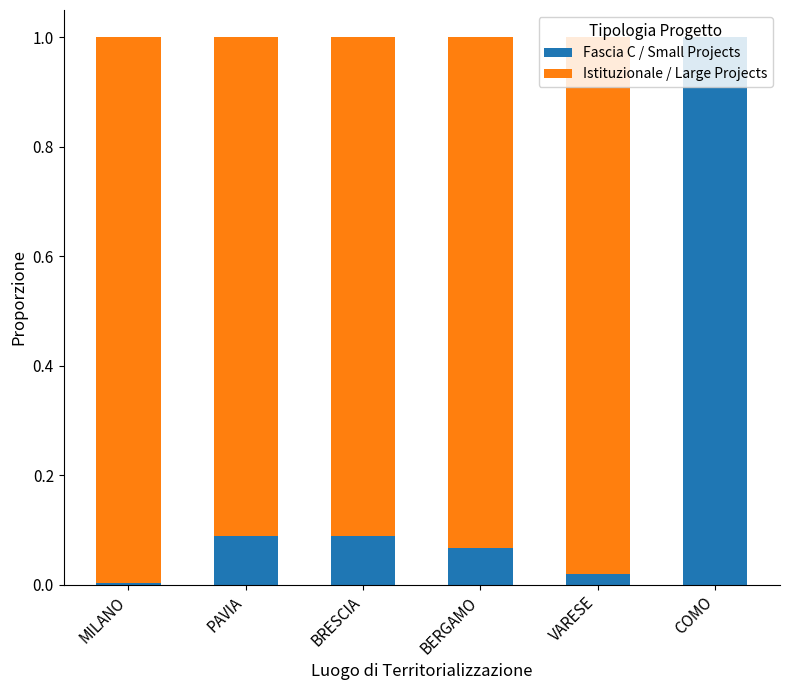

What is the sum of all Fascia C / Small Projects values?

1.3